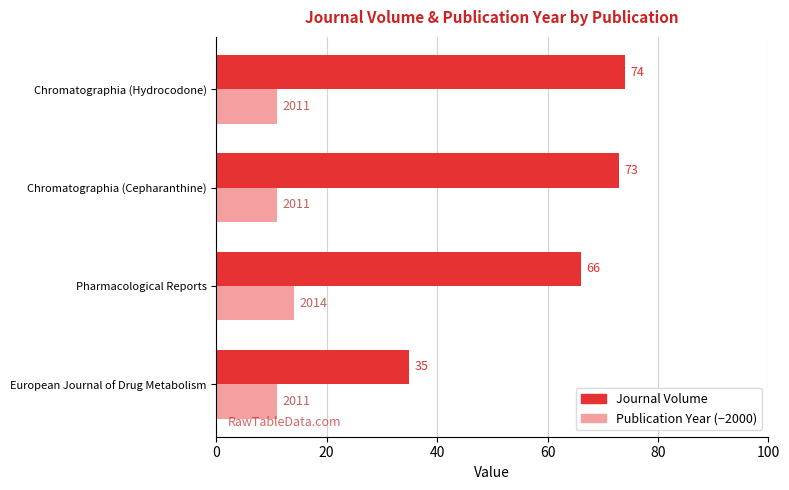

How many distinct data groups are displayed?

2